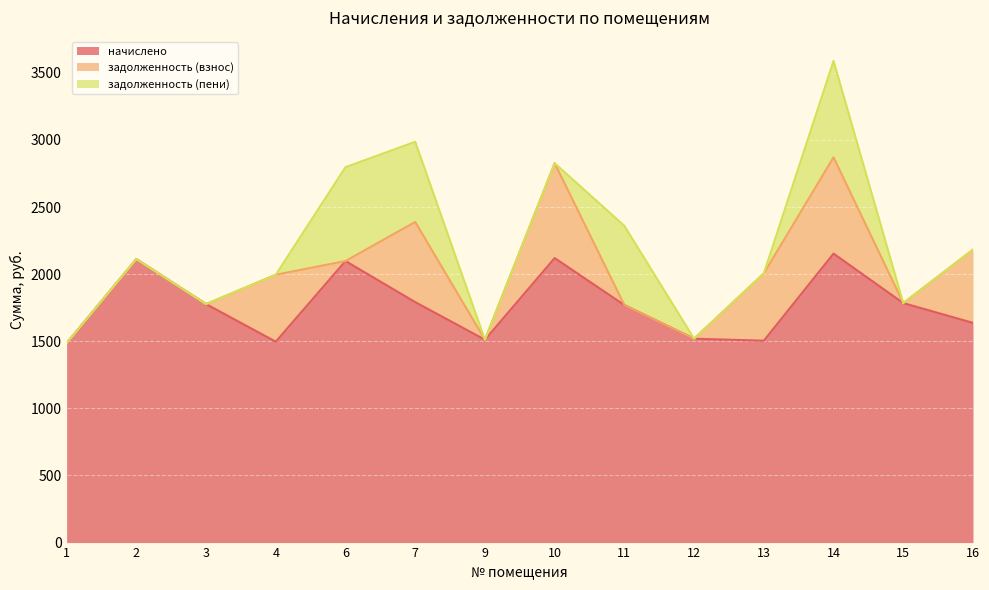

How many lines are shown in the chart?

3